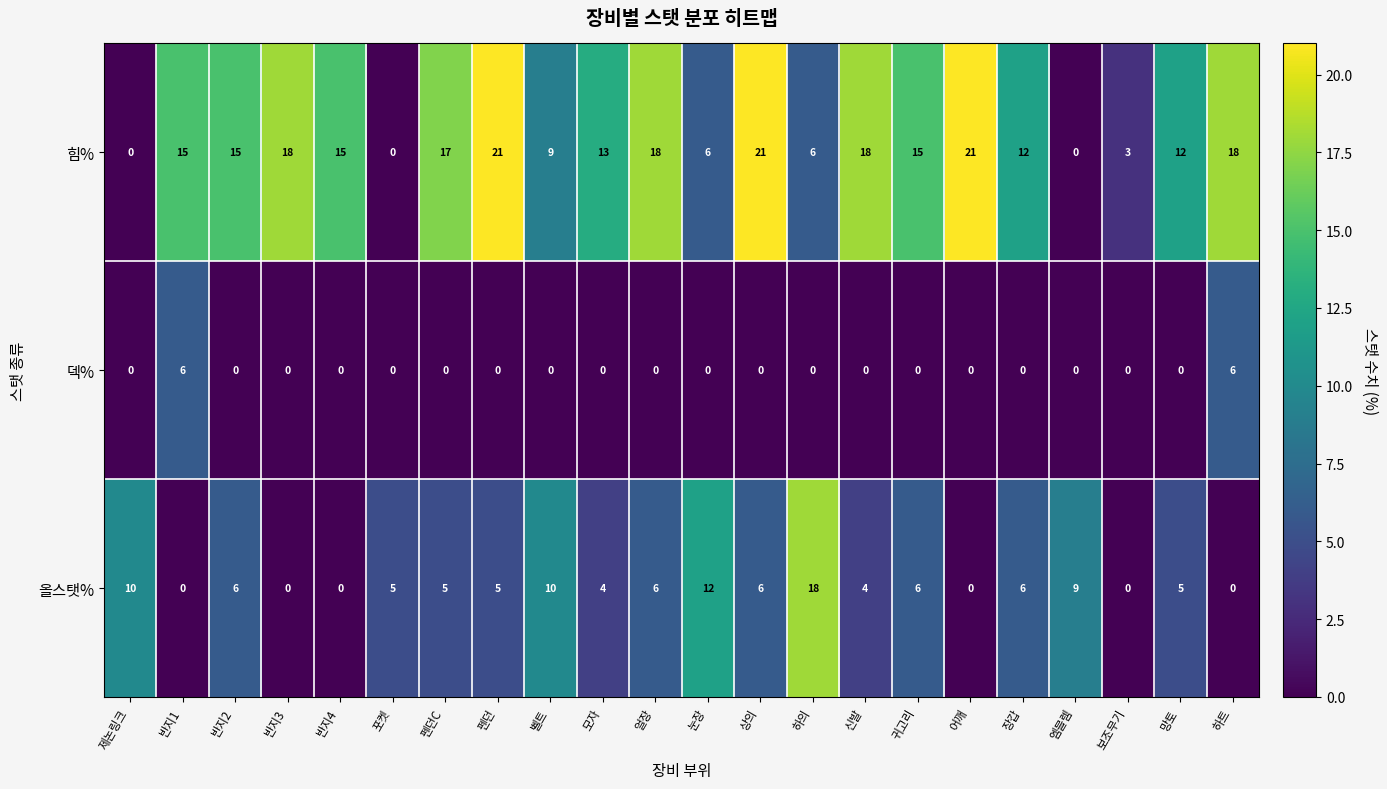

Which category has the highest value in the 올스탯% series?

하의